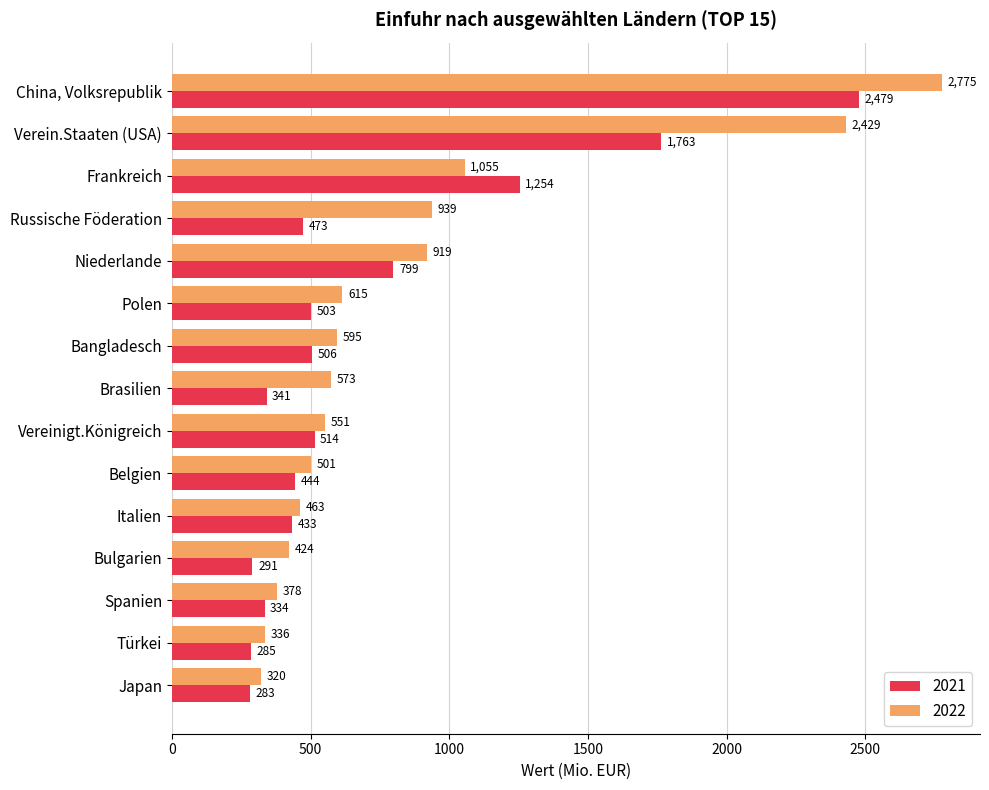

The 2021 series shows 320.7 at Niederlande. True or false?

False